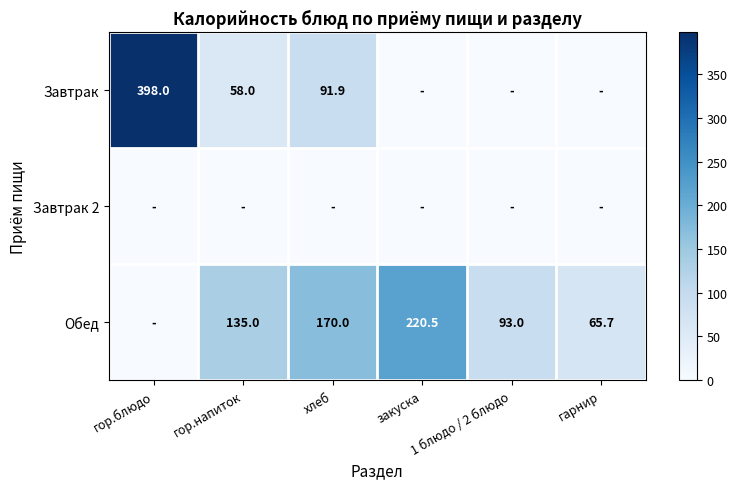

How many values in the Обед series exceed 135?

2